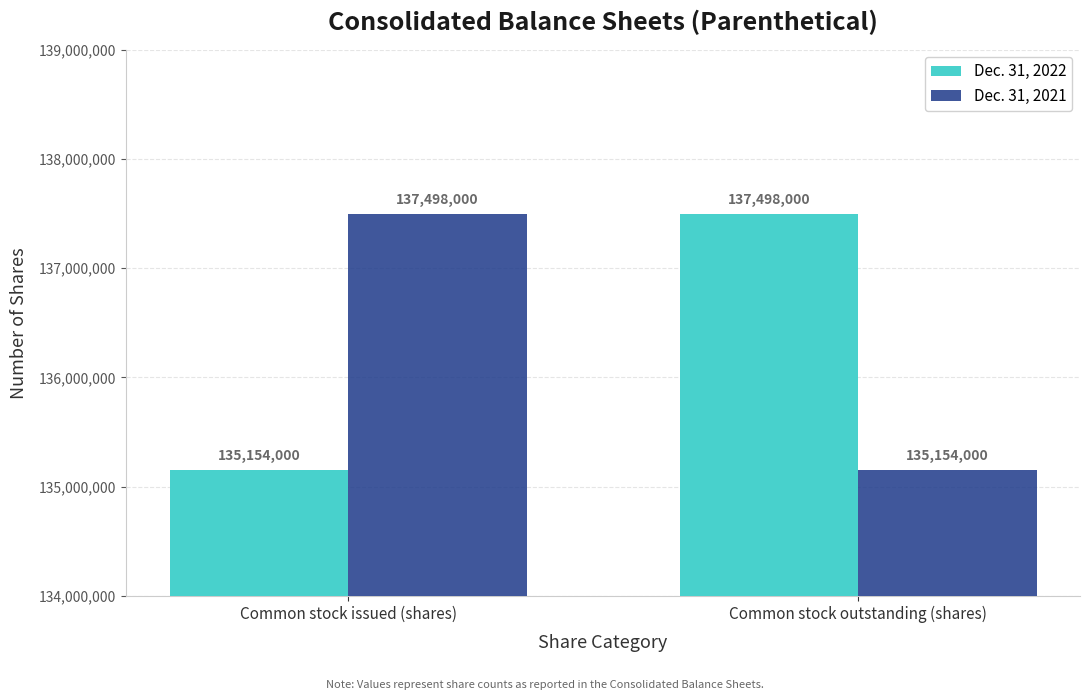

What is the label of the 1st bar from the right?

Common stock outstanding (shares)